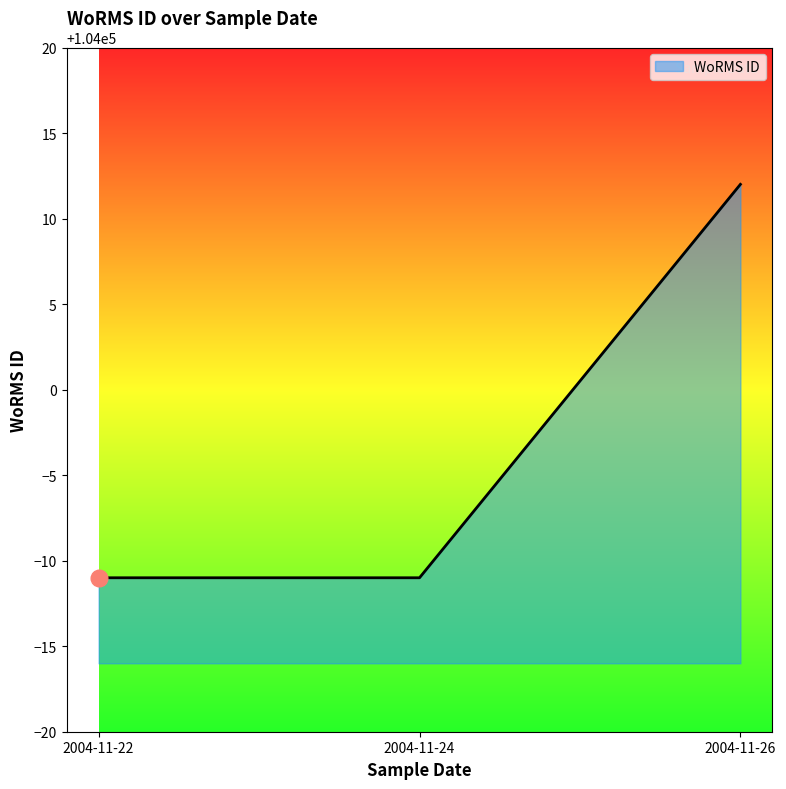

What is the greatest value displayed?

104012